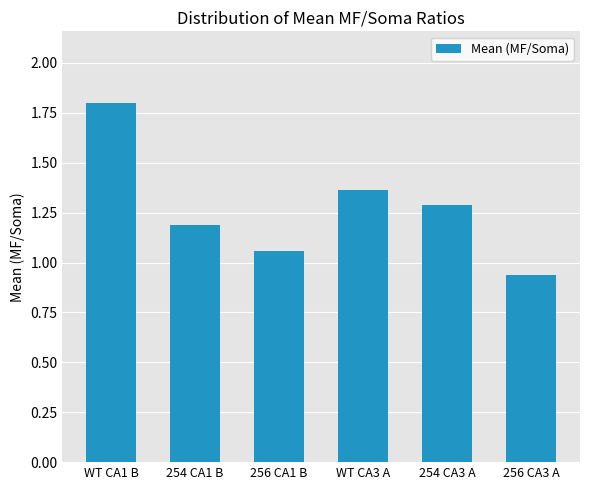

Which label corresponds to the largest value in the chart?

WT CA1 B